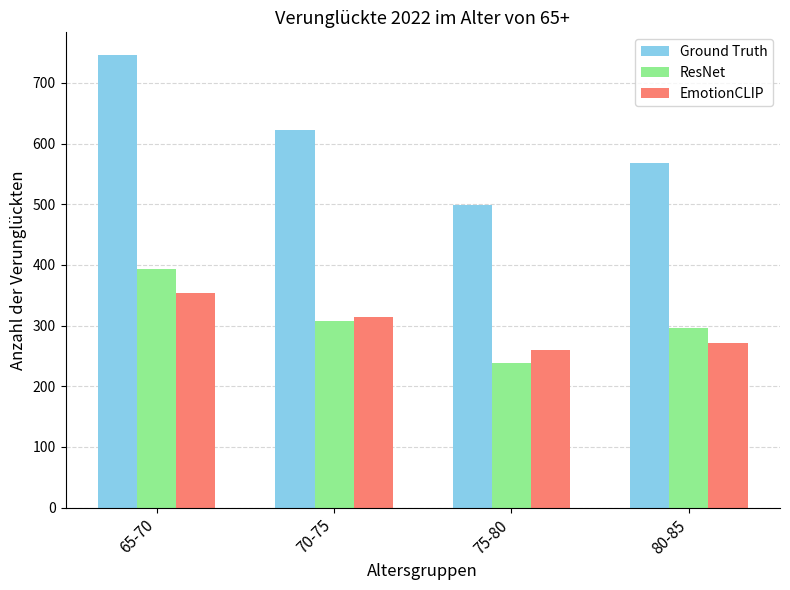

What is the difference between the highest and lowest values at 80-85?

296